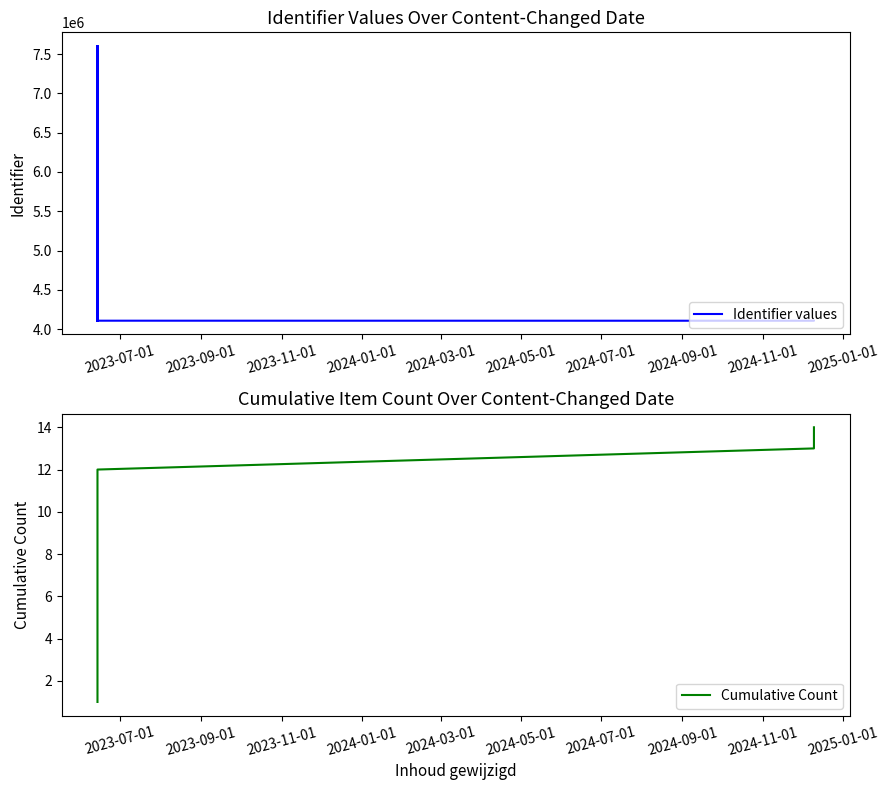

True or false: Cumulative Count and Identifier values cross at least once.

False